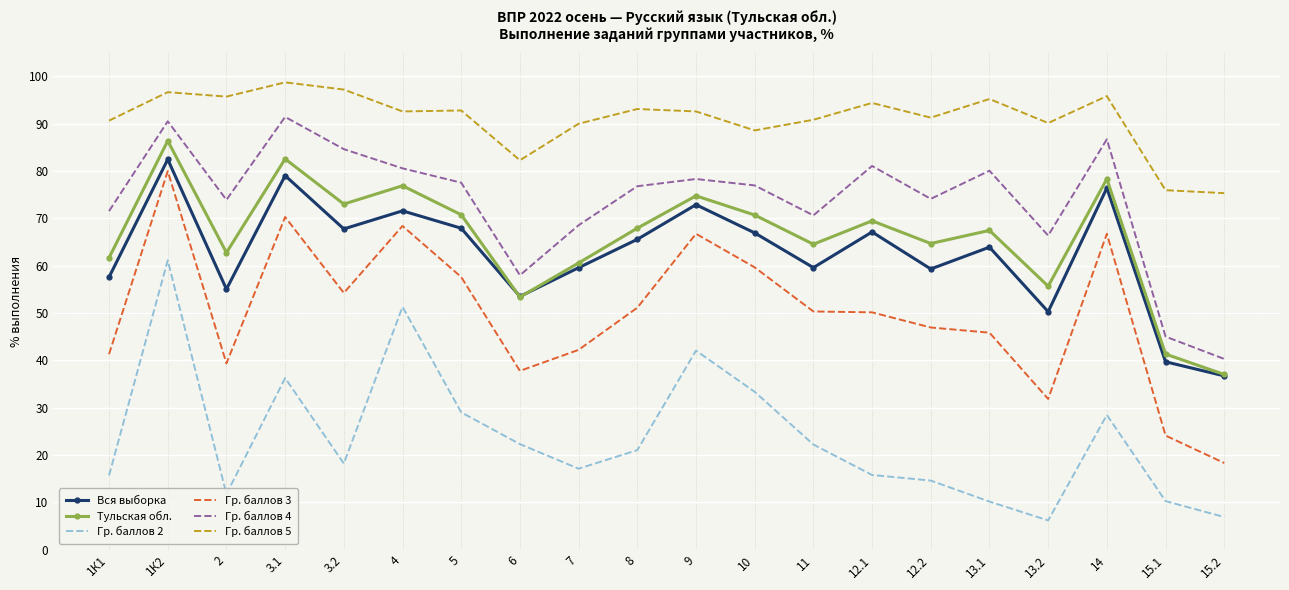

At which category does Гр. баллов 3 reach its first local valley?

2